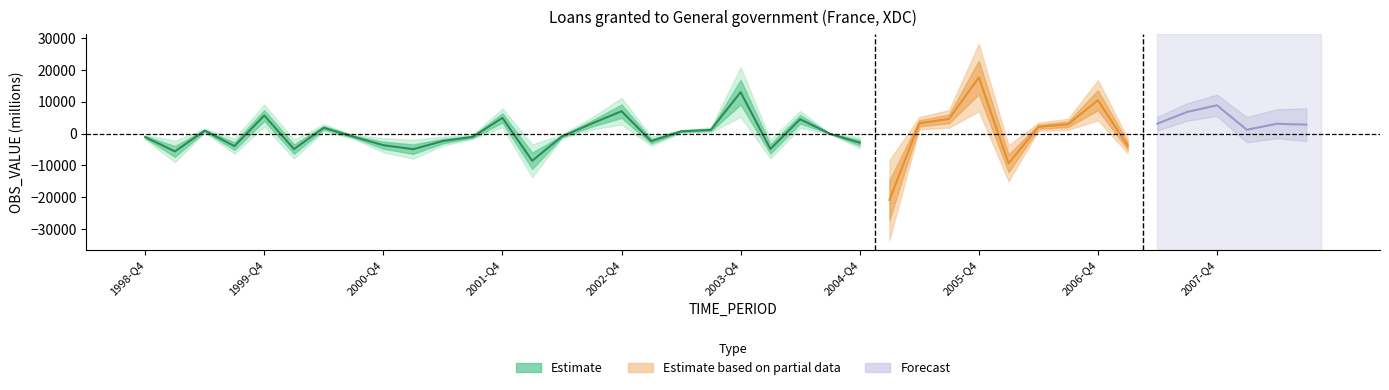

Is this an area chart (filled region under the line)?

No